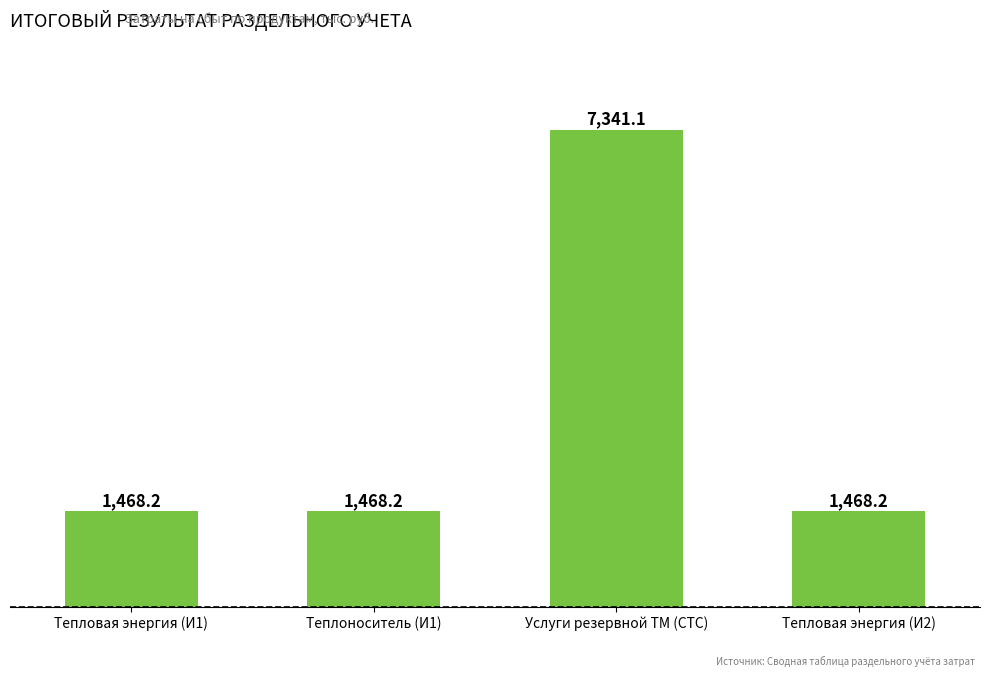

What is the value of the 4th bar from the left?

1468.2